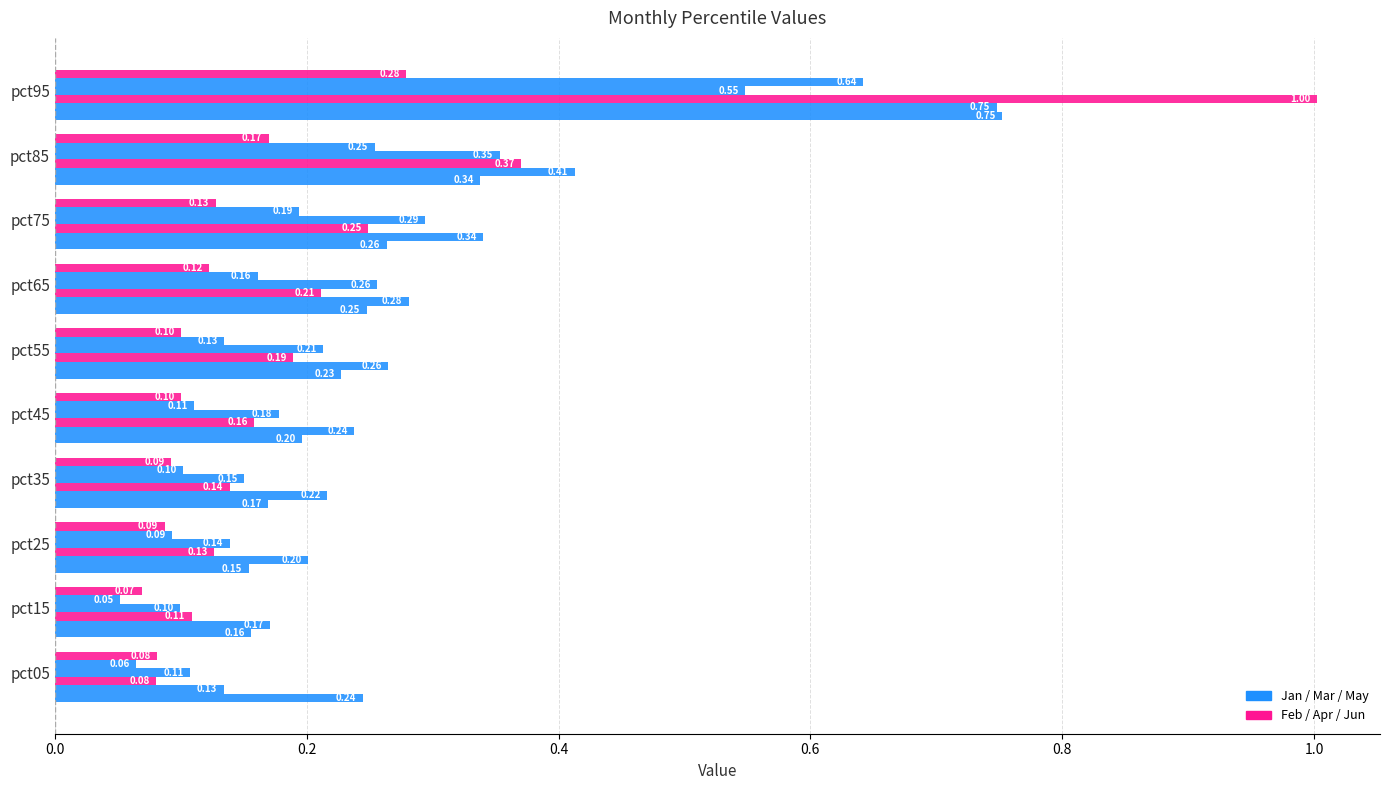

How many data points does each series have?

10